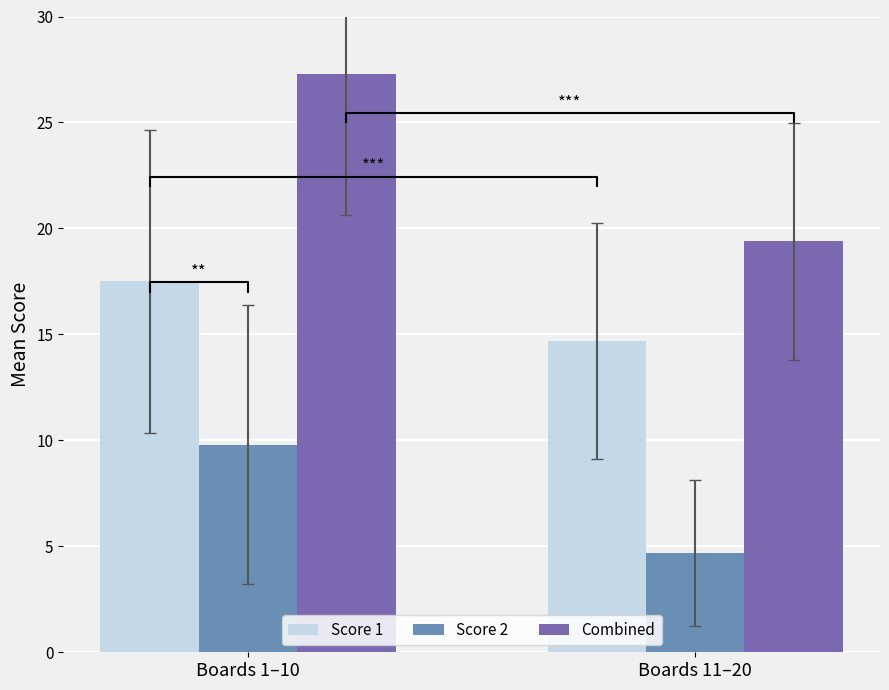

Rank the series at Boards 1–10 from lowest to highest value.

Score 2, Score 1, Combined